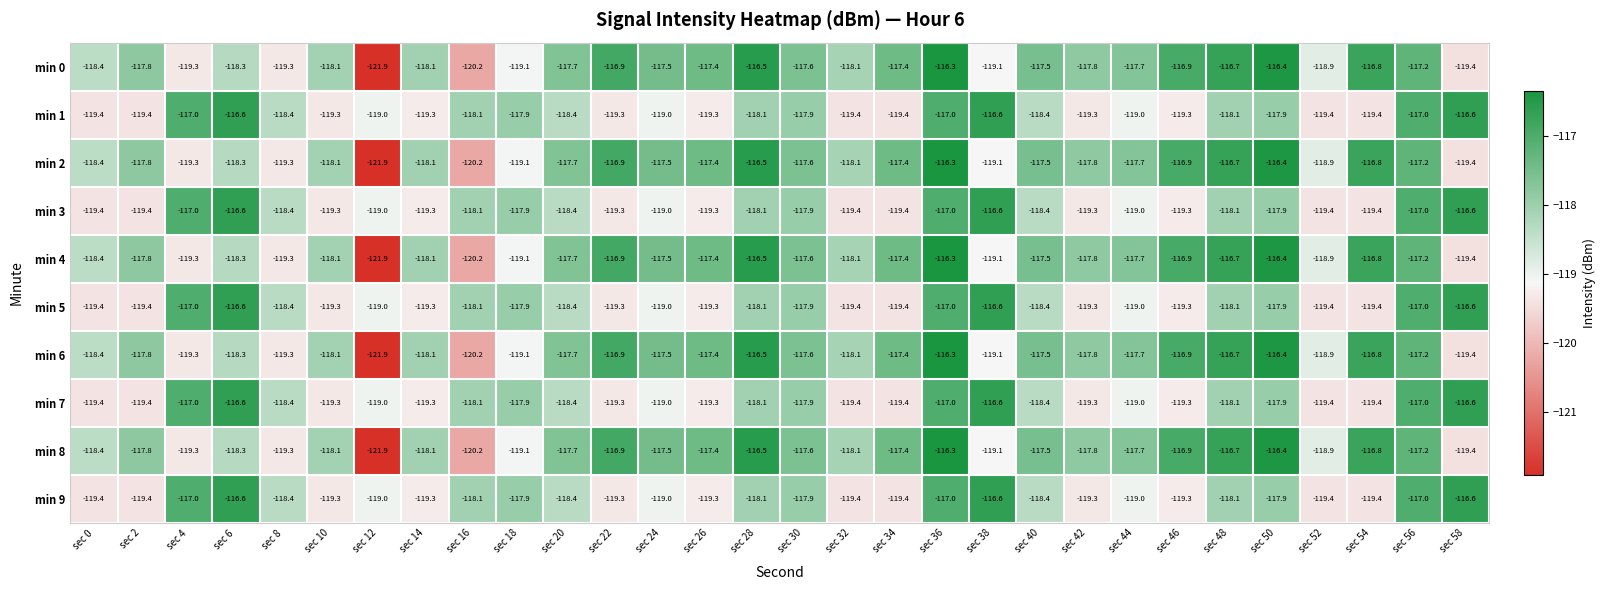

At which label does min 7 first exceed -118?

sec 4